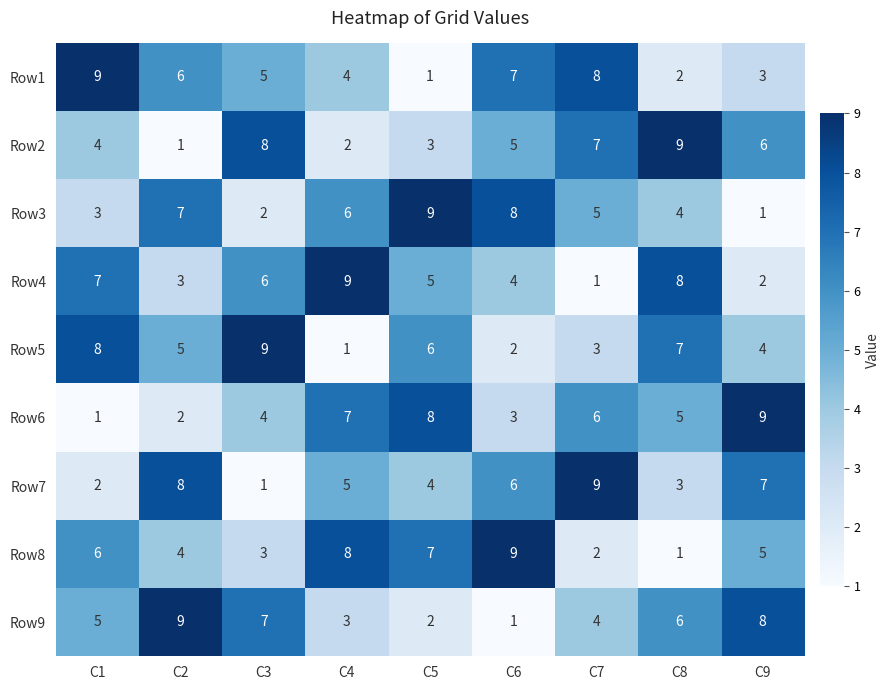

What is the sum of all Row4 values?

45